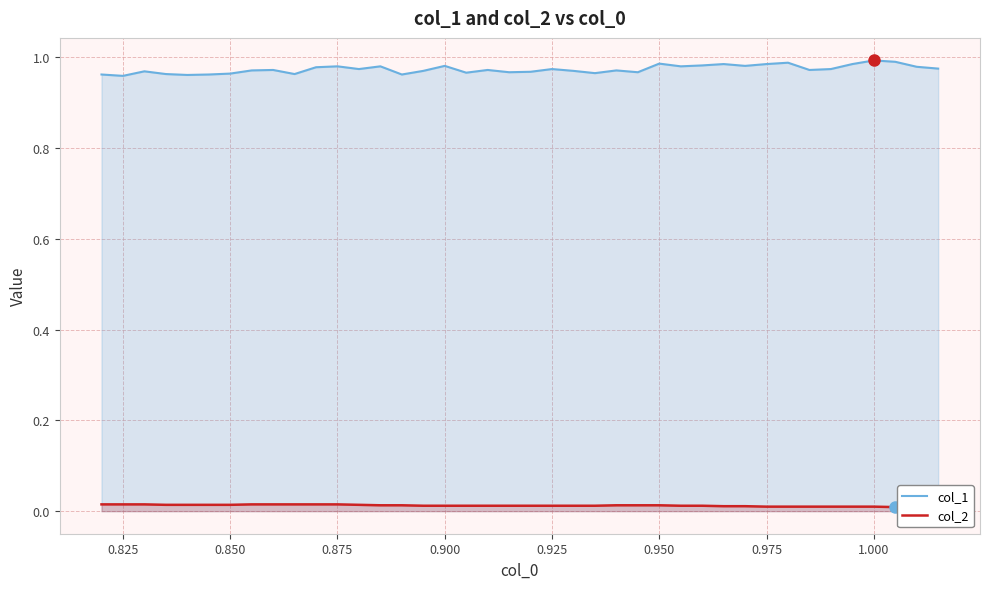

True or false: col_2 has more than 2 interior local peaks.

False